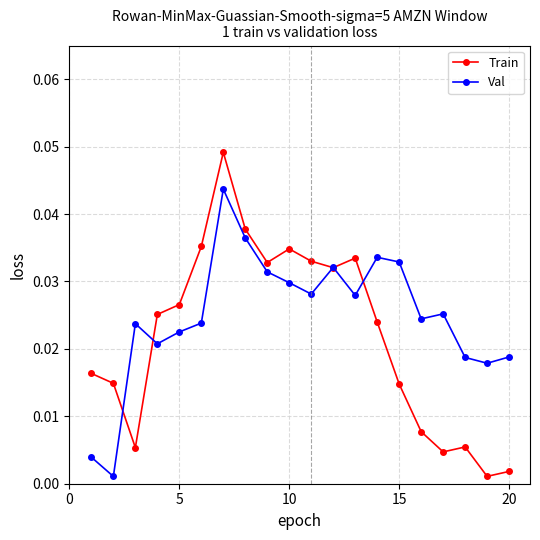

True or false: Val has more than 2 points higher than both neighbors.

True